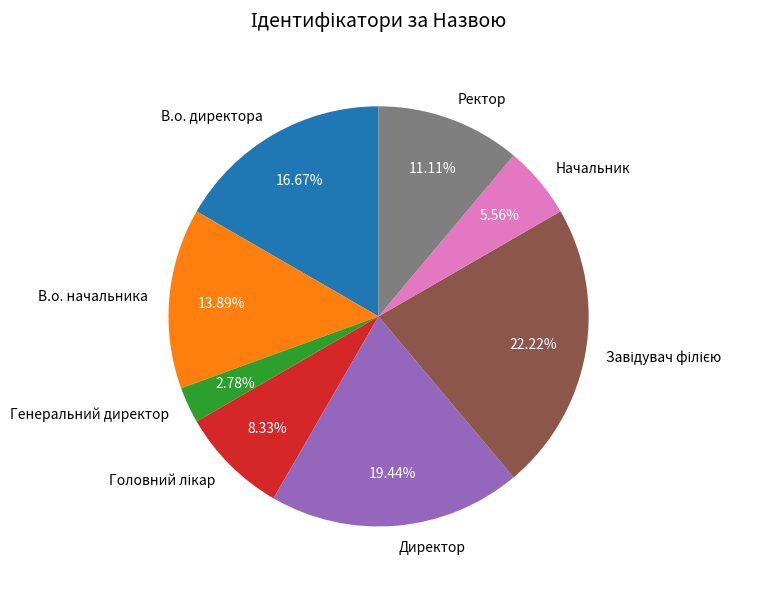

How many slices are in this pie chart?

8